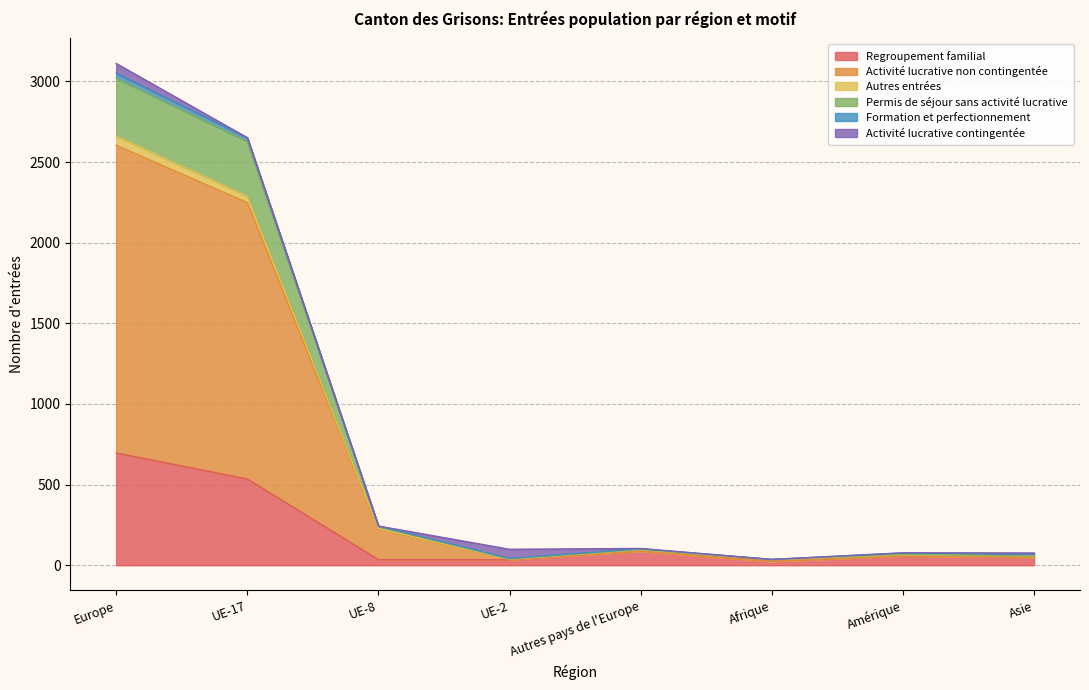

How many lines are shown in the chart?

6